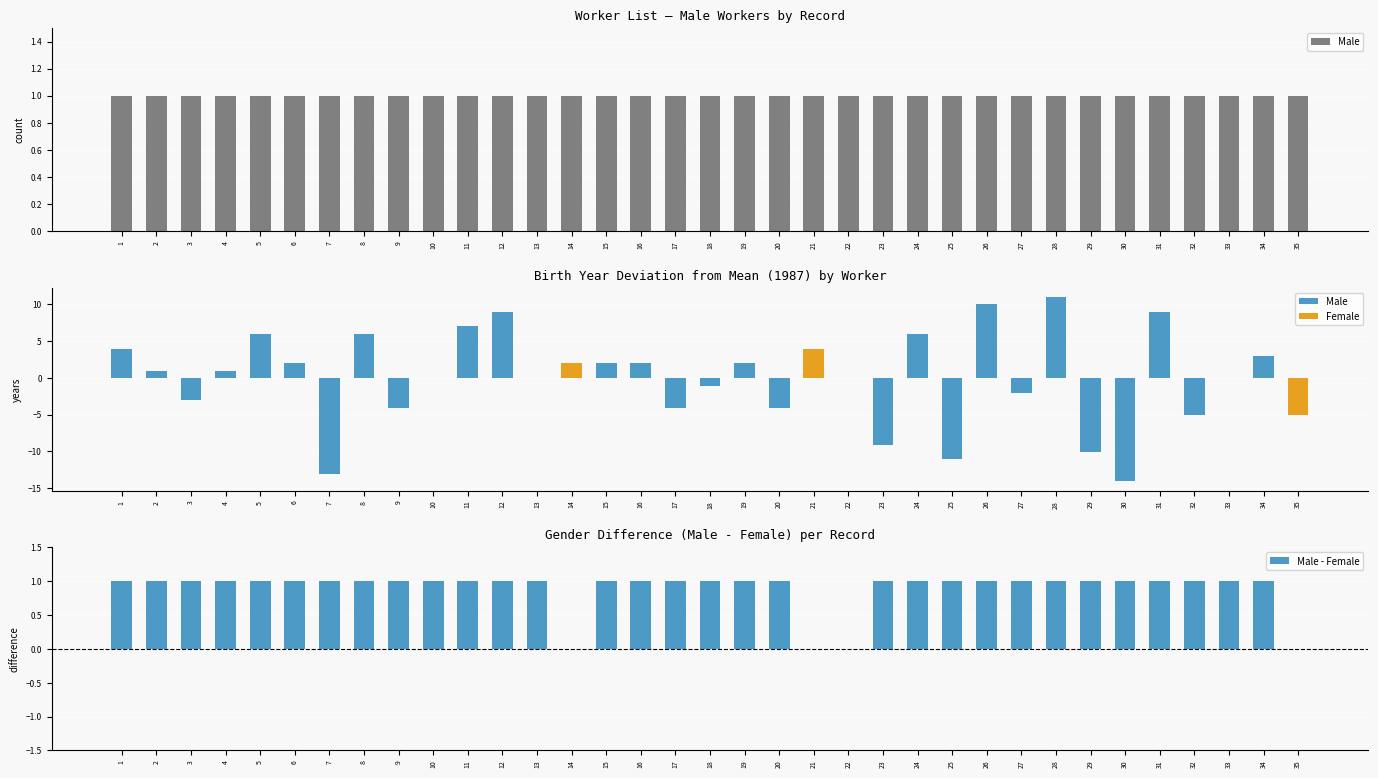

What is the value of the Male - Female bar at the 11th from the left?

1